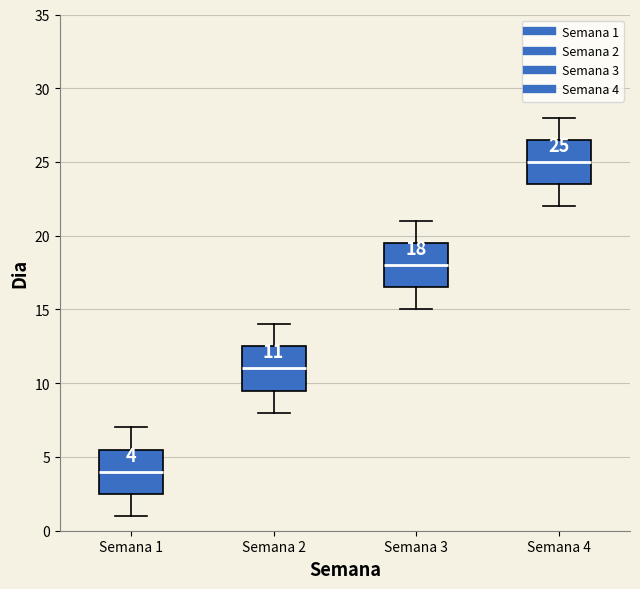

Which box's median line is the highest?

Semana 4